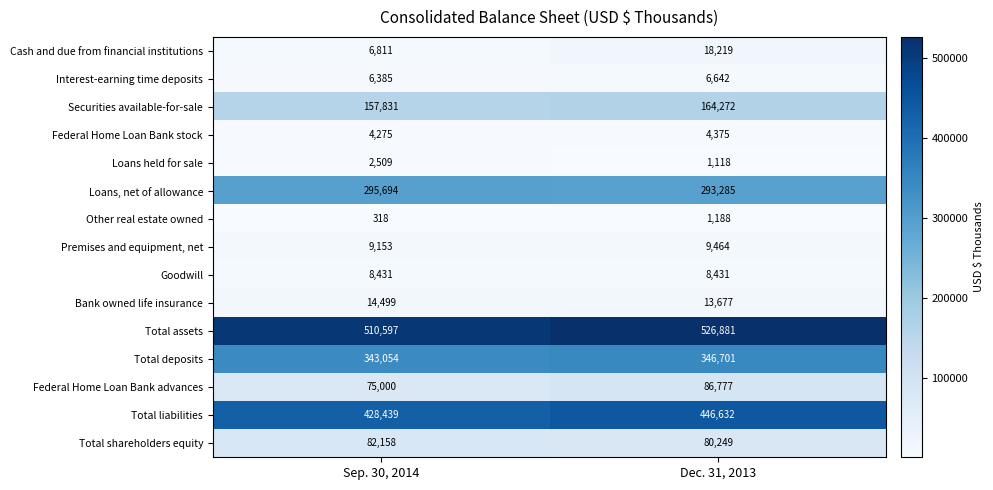

What value does the Other real estate owned series have at Dec. 31, 2013, to the nearest 100?

1200